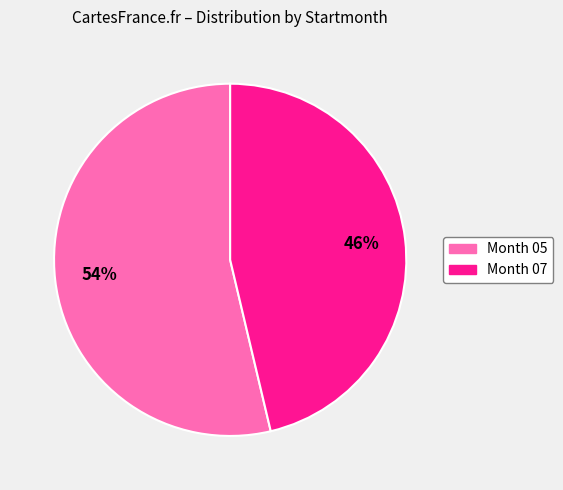

Does any single category account for the majority?

Yes